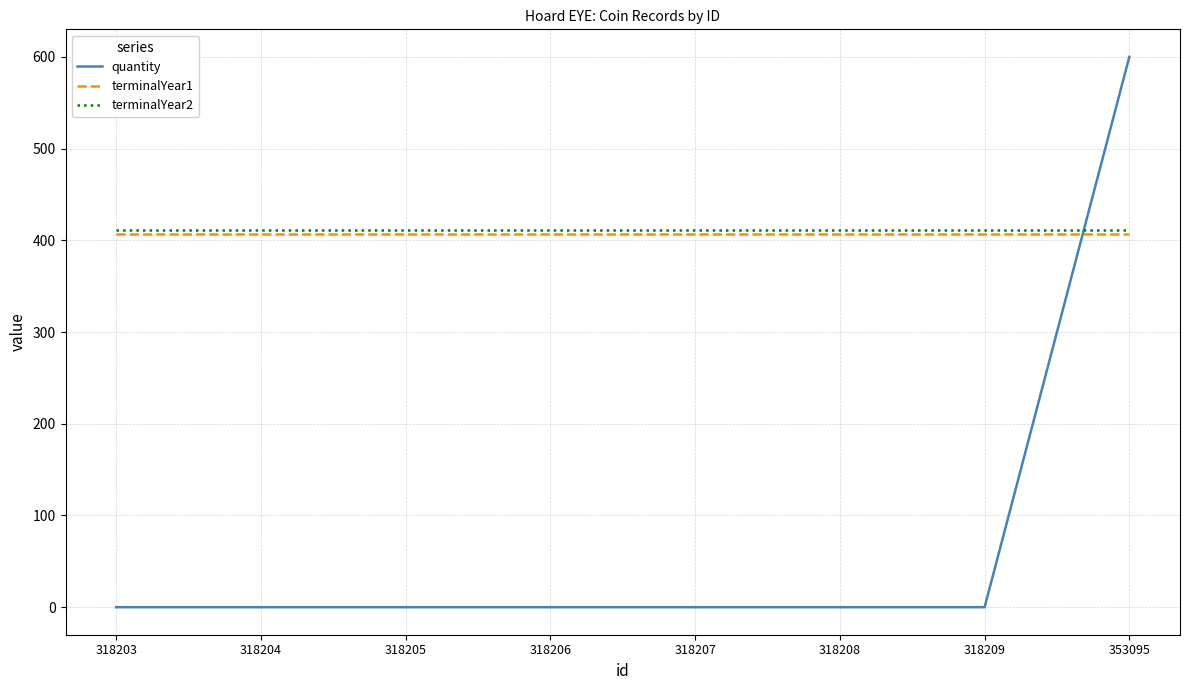

What is the greatest value displayed?

600